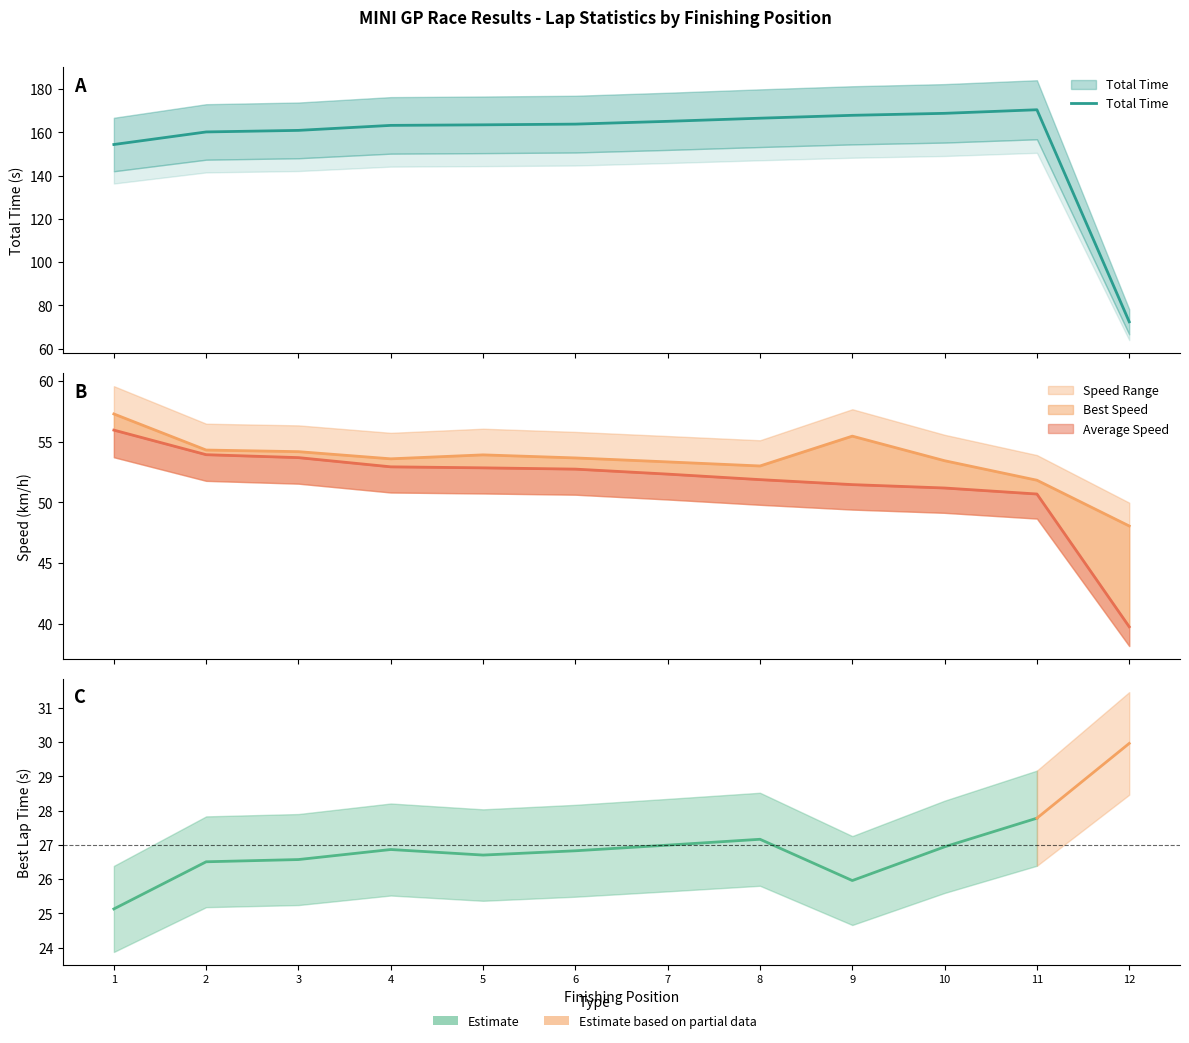

What is the change in value from 1 to 10?

+14.4